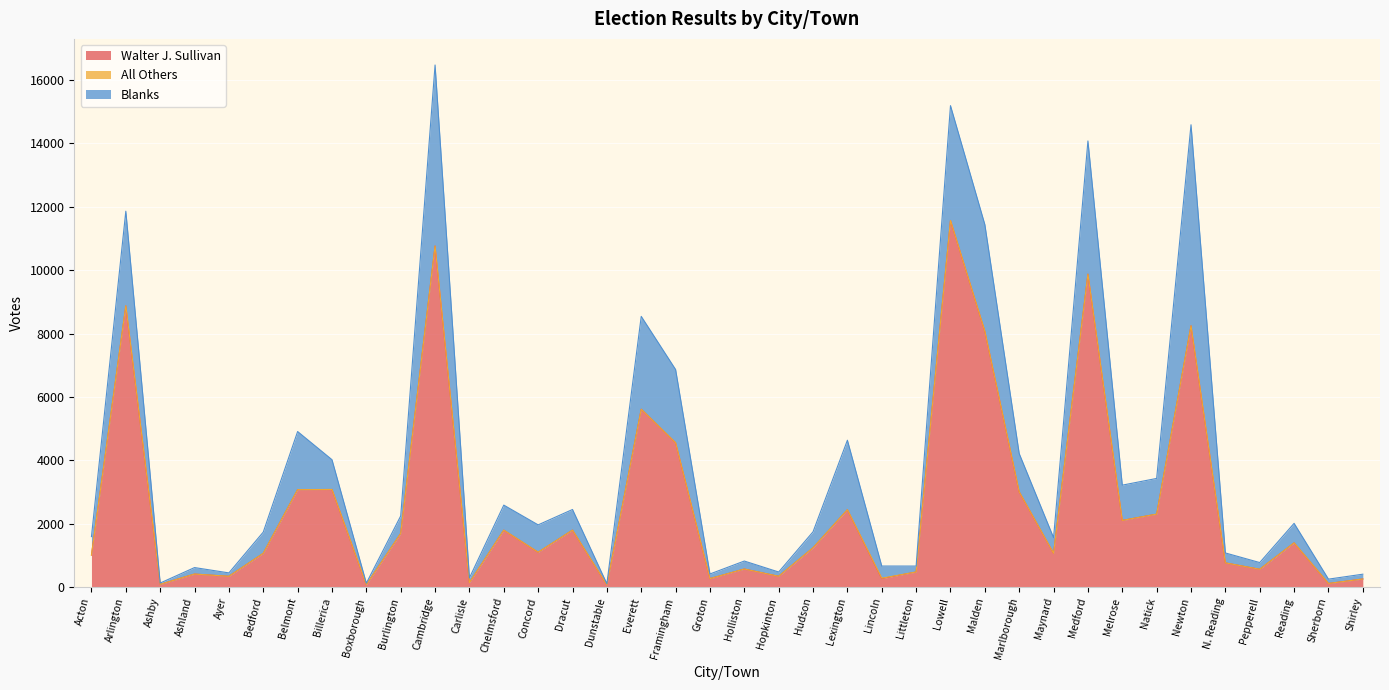

Rank the series by their average value, from lowest to highest.

All Others, Blanks, Walter J. Sullivan